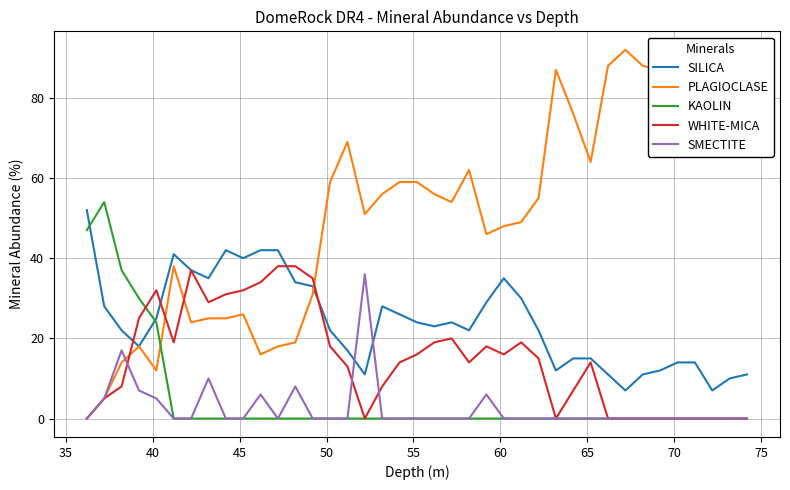

What is the maximum value for KAOLIN?

54